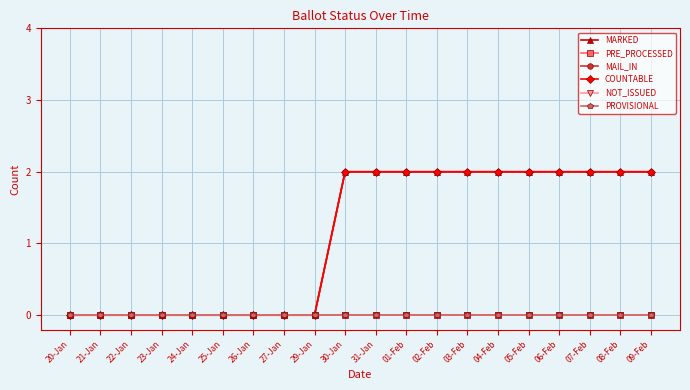

What is the difference between the second highest and second lowest values in the MAIL_IN series?

2